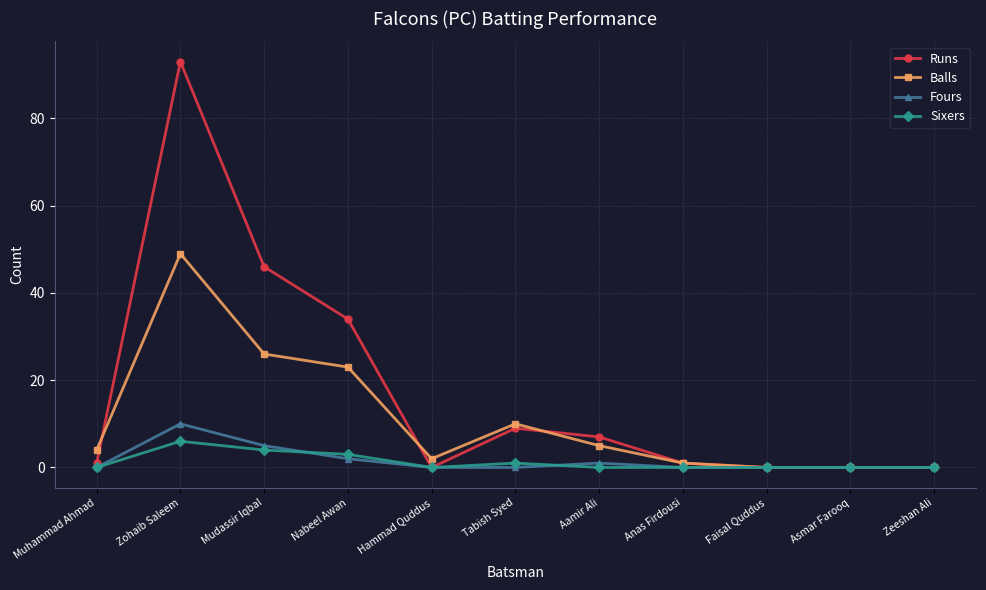

Does the chart display data point markers on the line(s)?

Yes